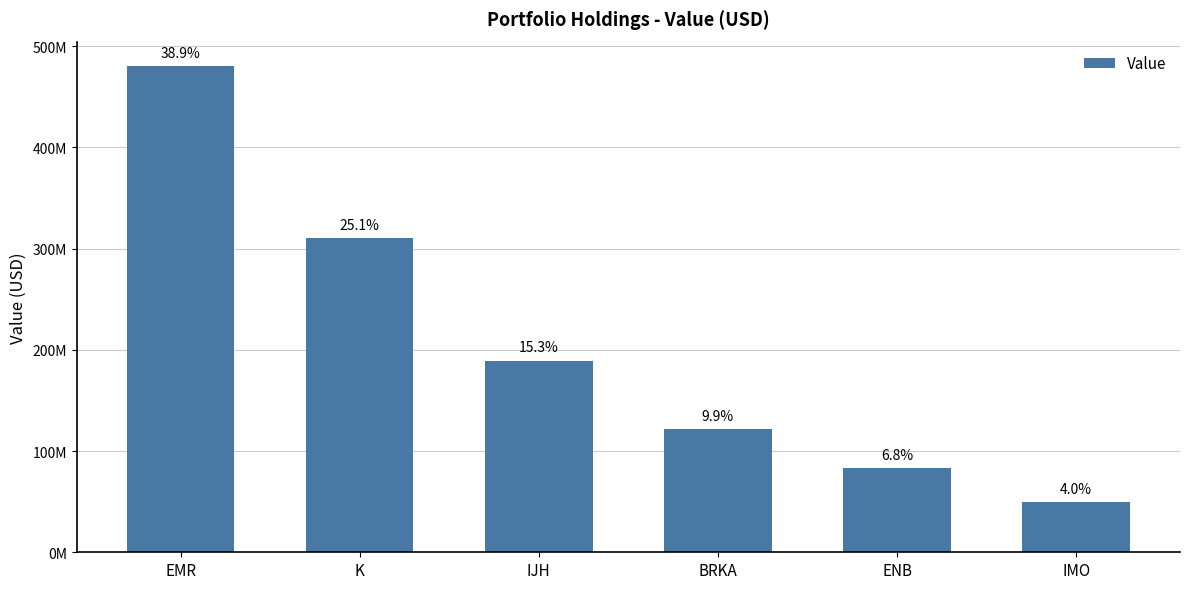

The value at ENB is 110672961. True or false?

False